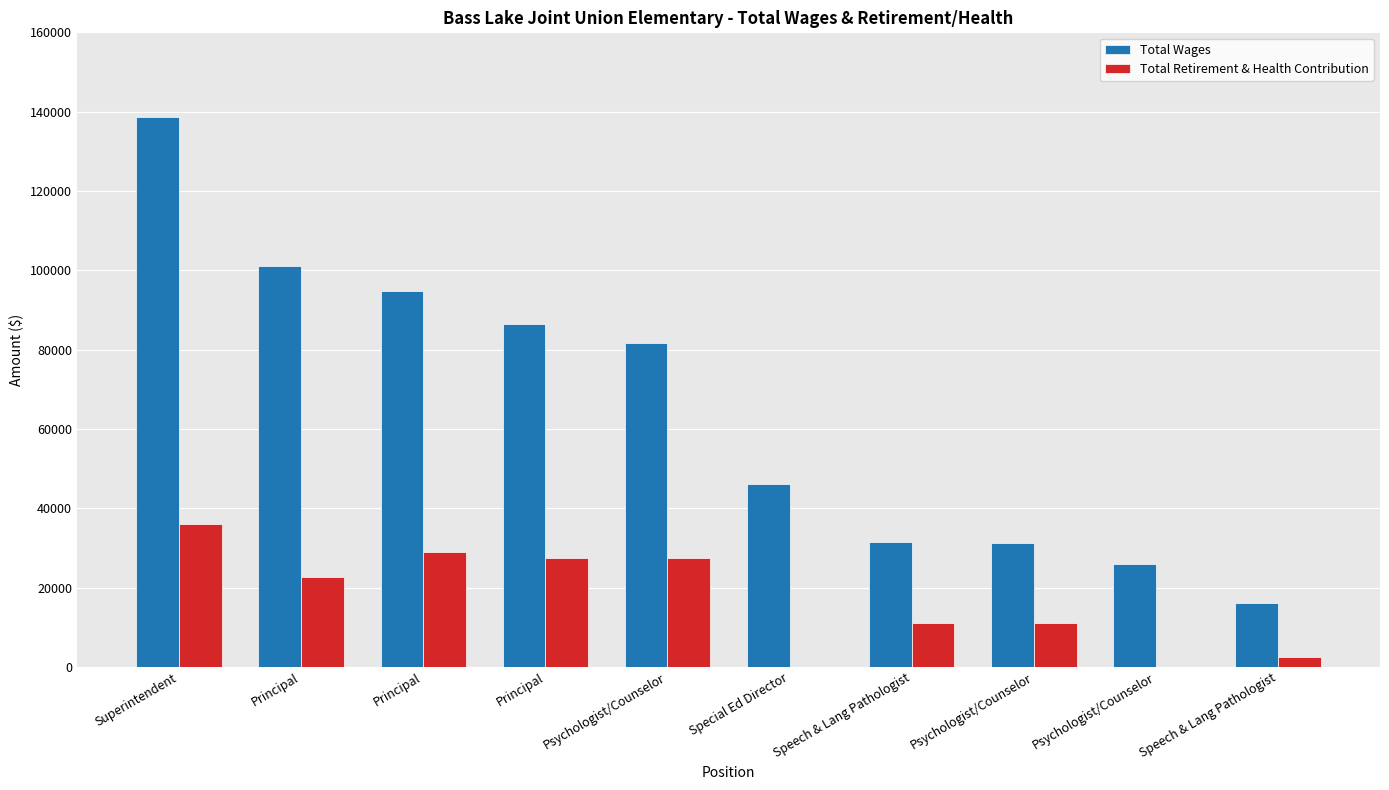

The value of Total Retirement & Health Contribution at Speech & Lang Pathologist is 11164. True or false?

True